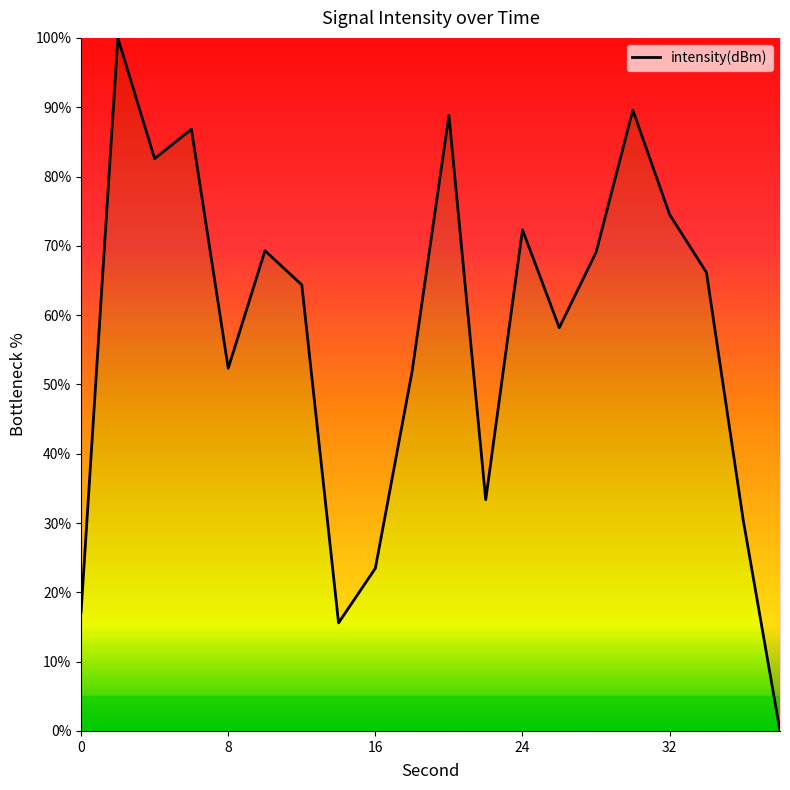

What is the maximum value shown in the chart?

100.0